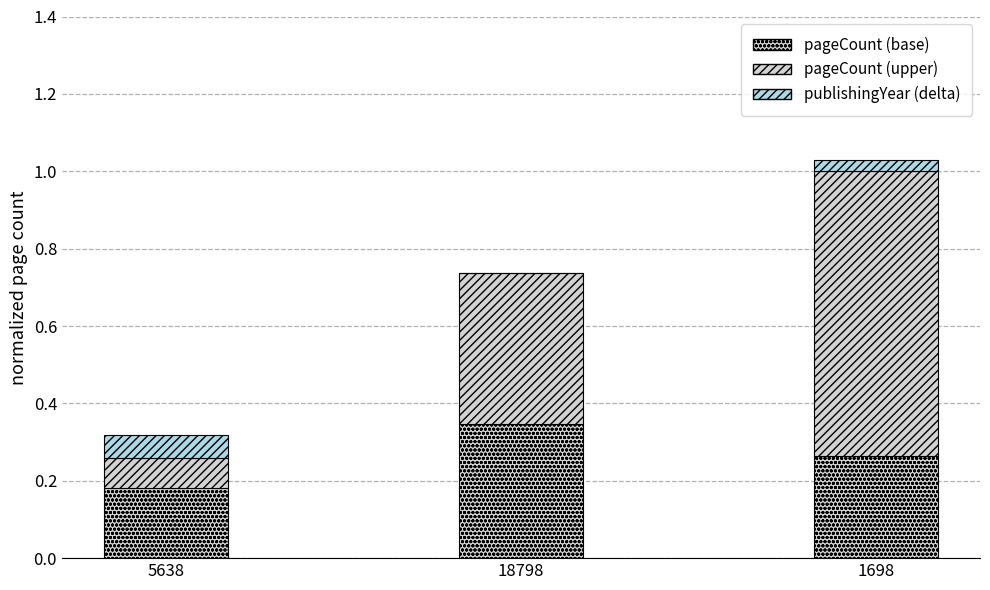

Rank the series at 18798 from highest to lowest value.

pageCount (upper), pageCount (base), publishingYear (delta)